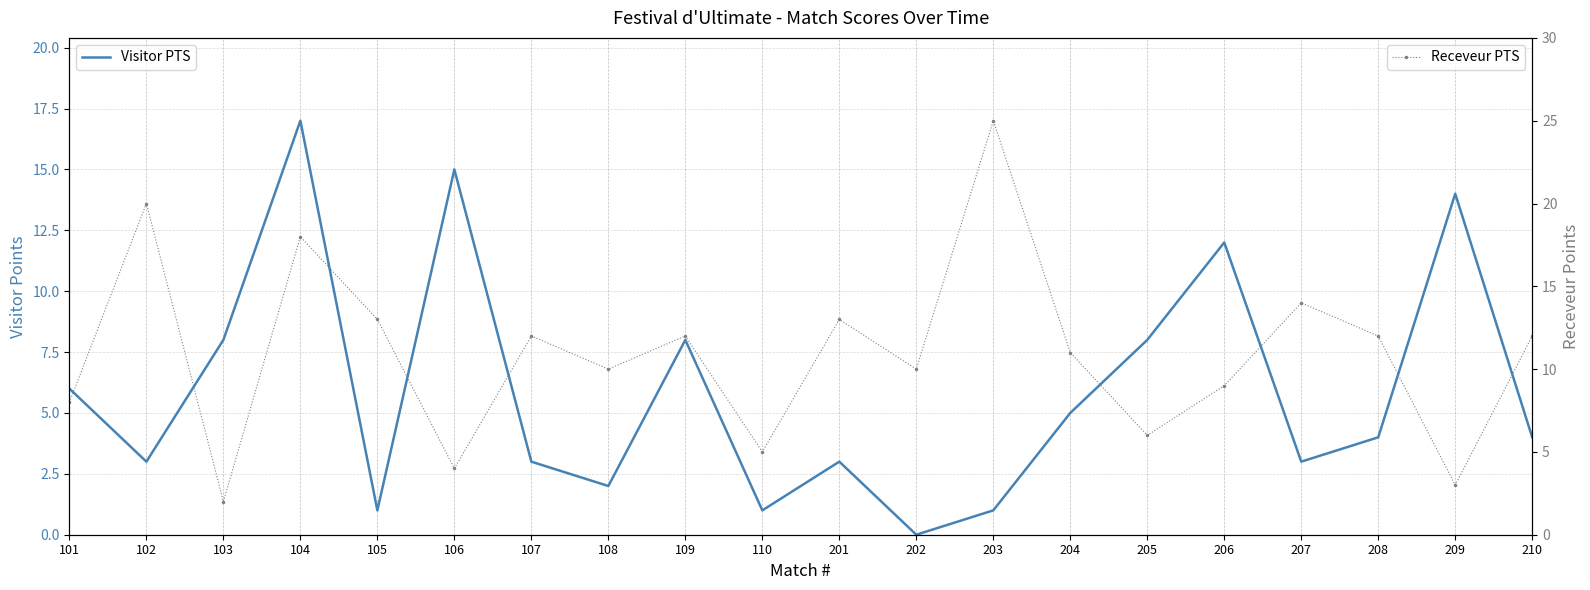

Is it true that Receveur PTS equals 12 at 210?

True